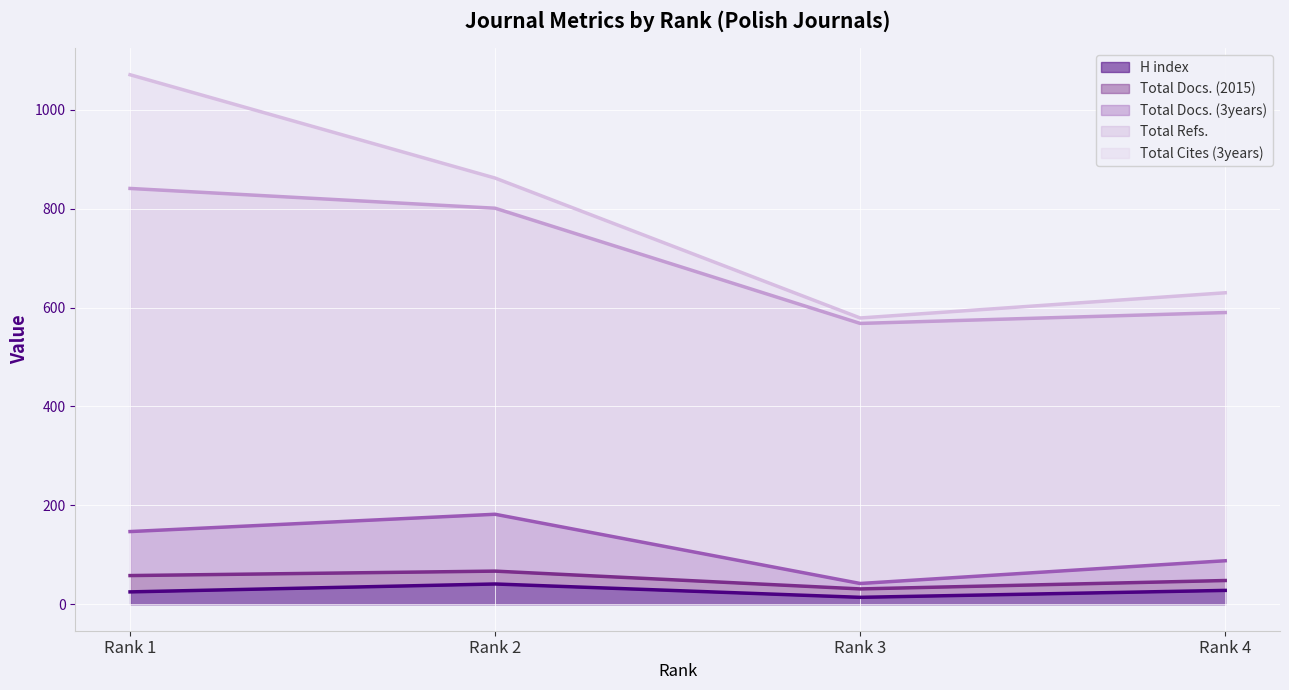

True or false: Total Docs. (3years) has a value of 182 at Rank 2.

True